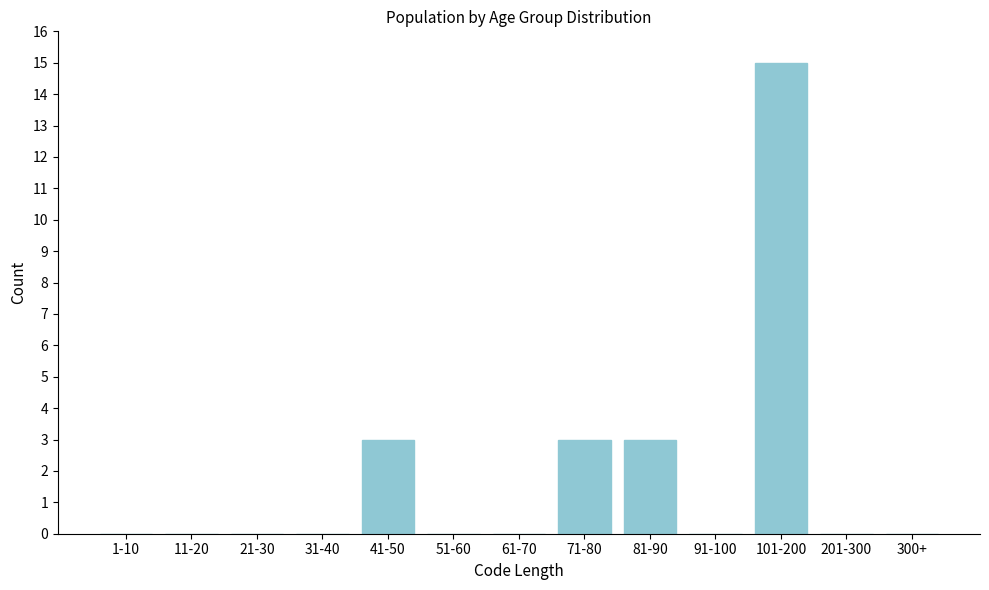

Reading left to right, list all the values displayed in this chart.

1-10=0	11-20=0	21-30=0	31-40=0	41-50=3	51-60=0	61-70=0	71-80=3	81-90=3	91-100=0	101-200=15	201-300=0	300+=0